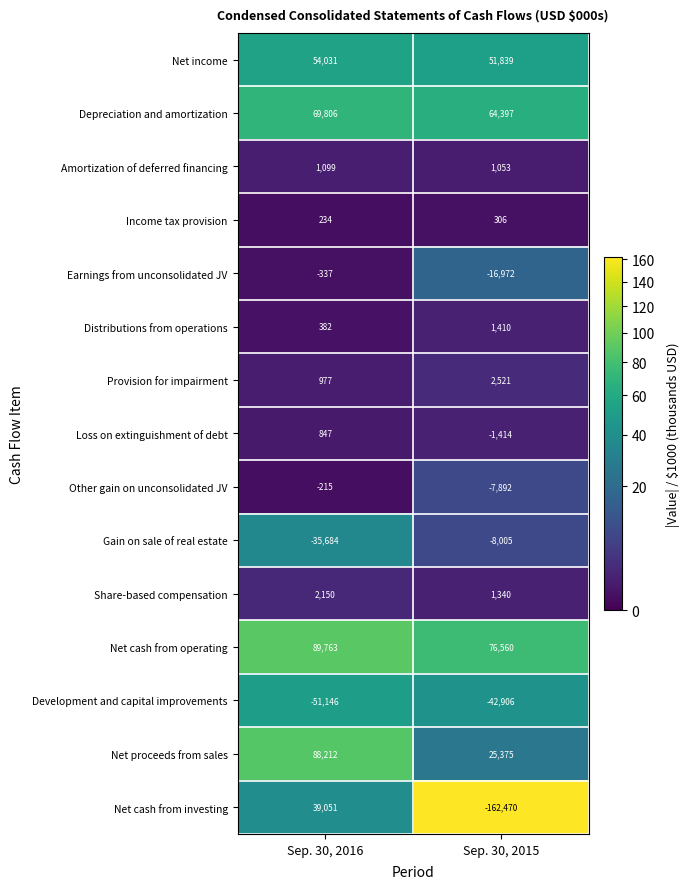

At which label is Earnings from unconsolidated JV closest to -8654?

Sep. 30, 2016